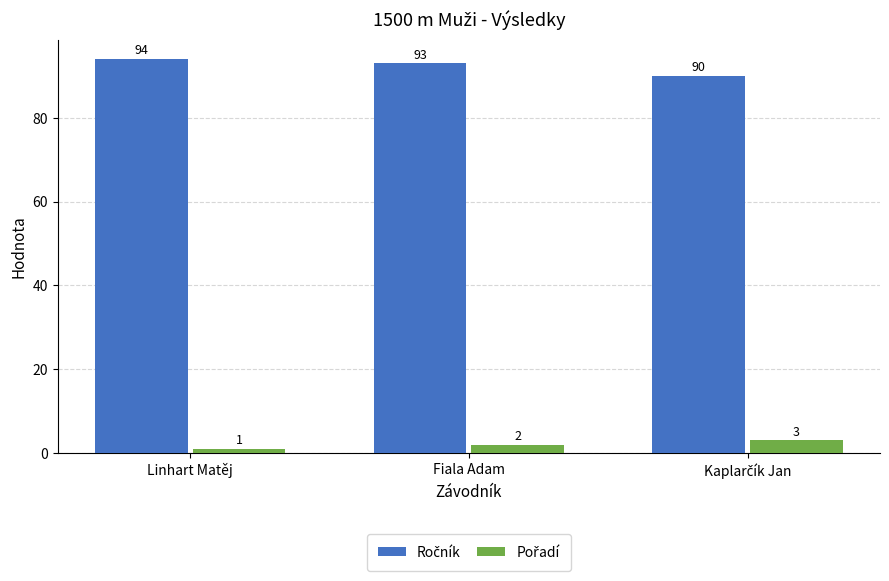

How many bars are there in each group?

2